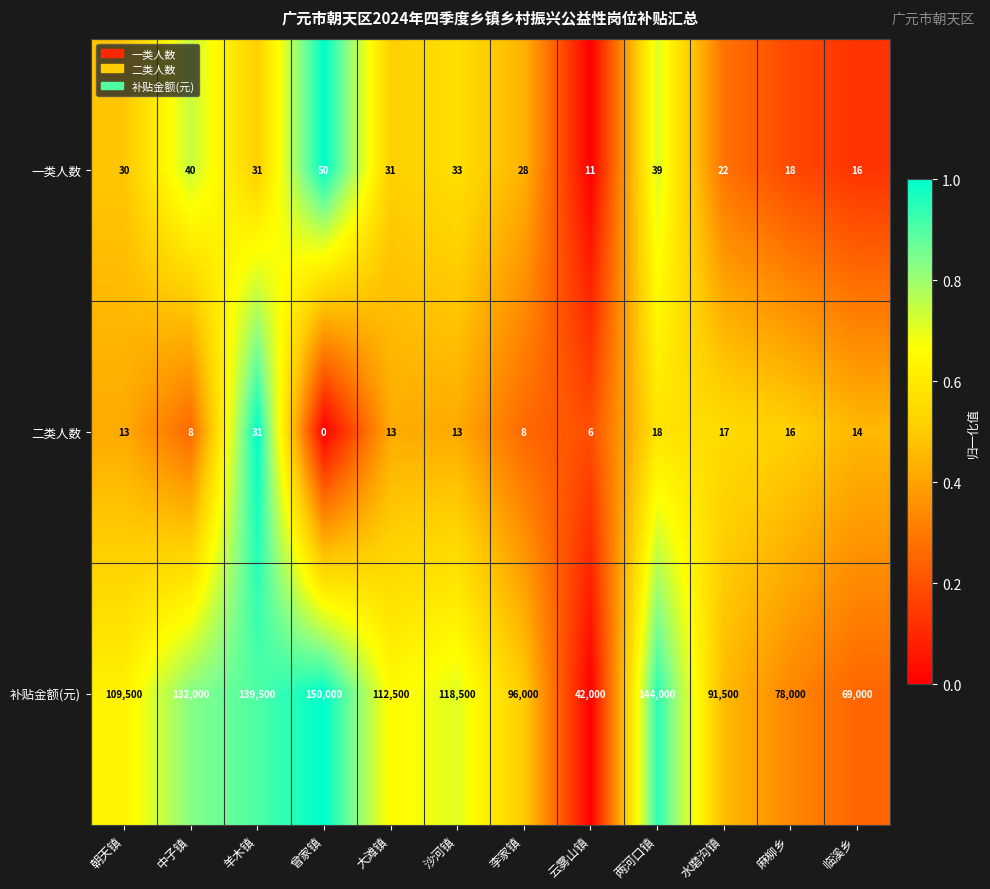

Which series has the largest total across all categories?

补贴金额(元)